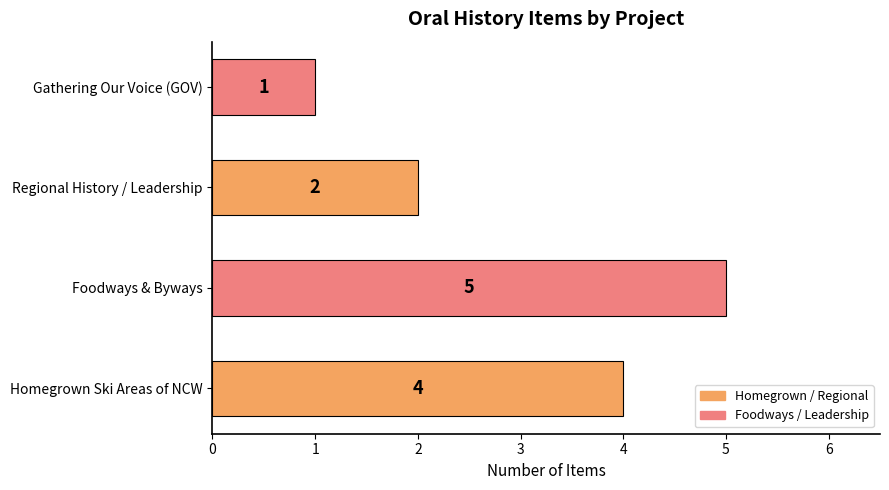

Is it true that the value at Foodways & Byways is 5?

True